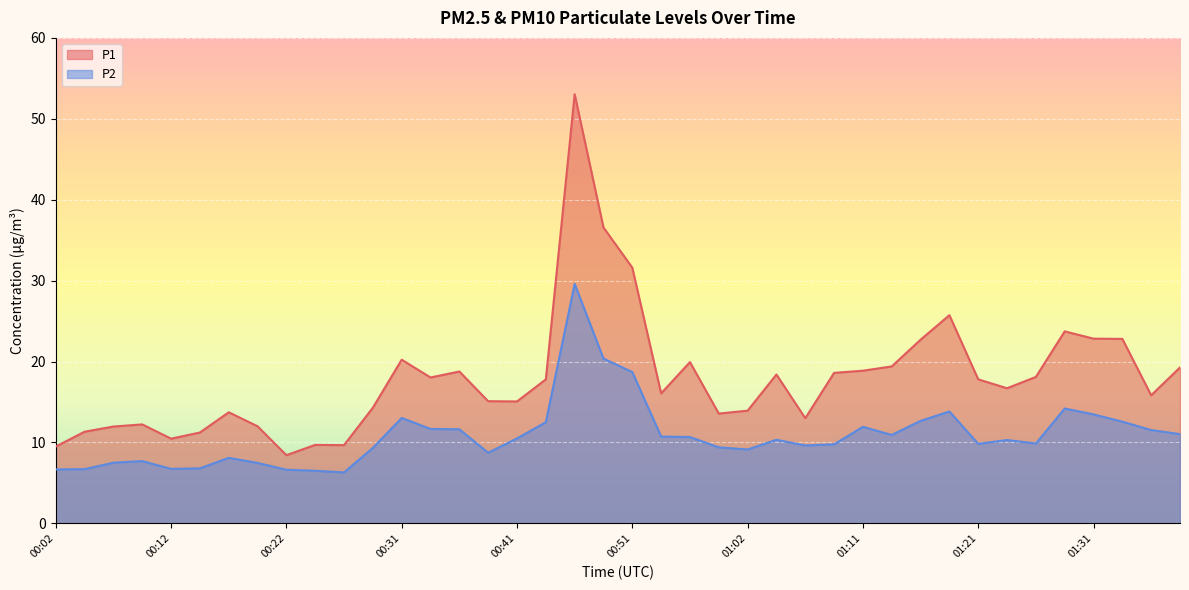

True or false: P1 has more than 0 interior local peaks.

True